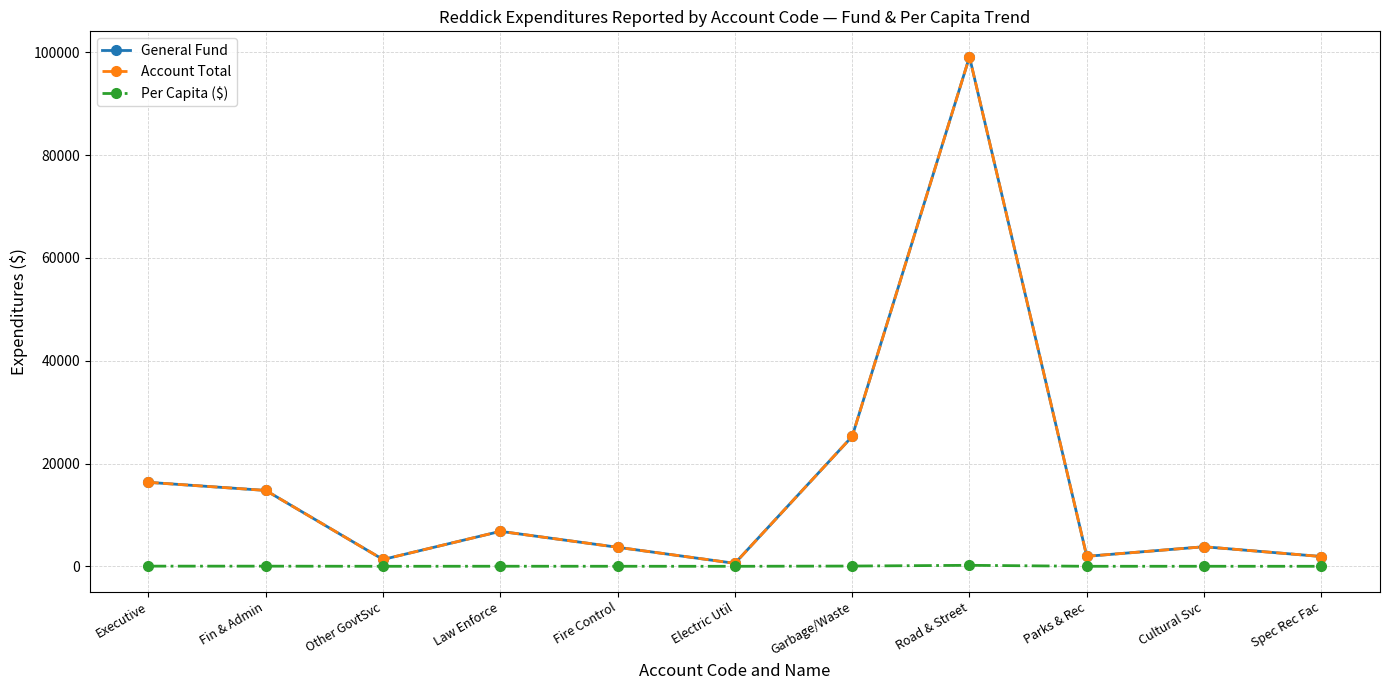

Does the chart display data point markers on the line(s)?

Yes